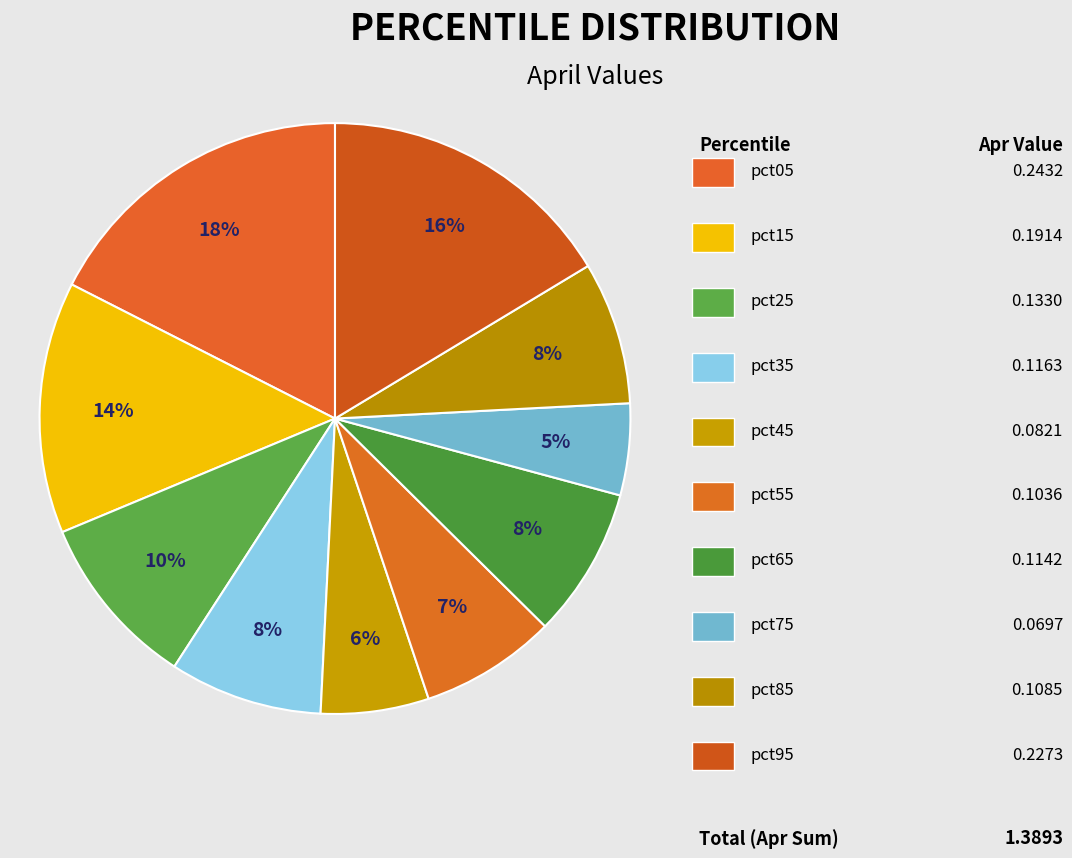

Count the number of slices in the pie.

10